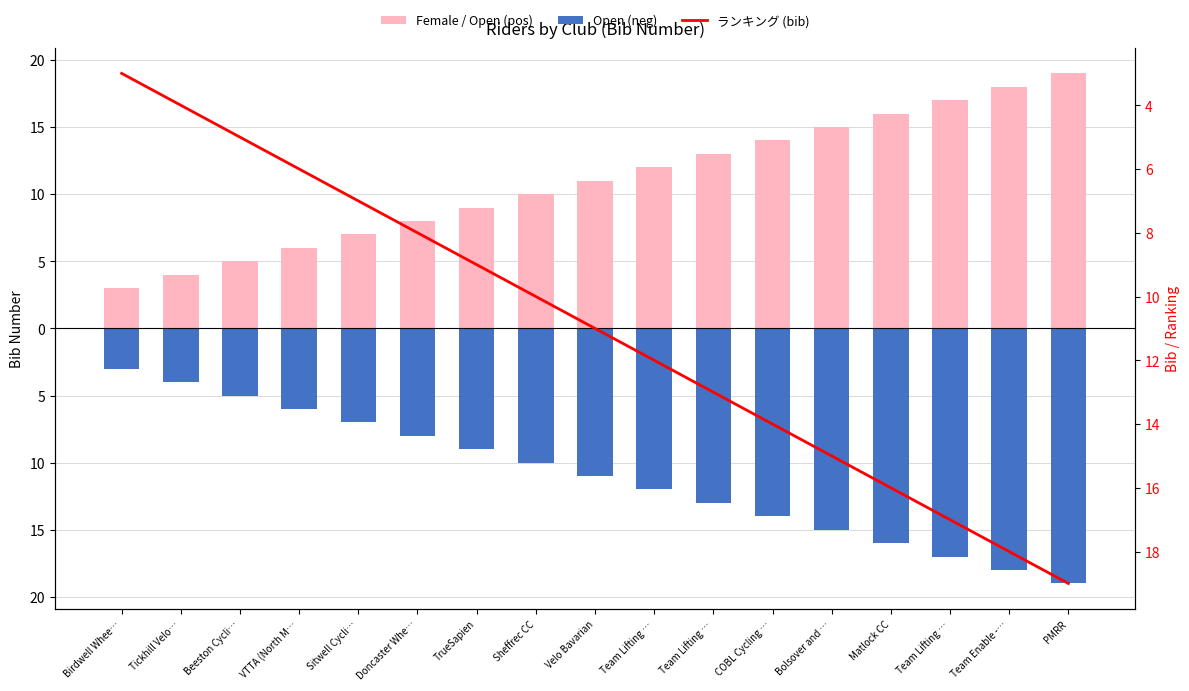

List the labels in order of ランキング (bib) value, smallest first.

Birdwell Whee…, Tickhill Velo…, Beeston Cycli…, VTTA (North M…, Sitwell Cycli…, Doncaster Whe…, TrueSapien, Sheffrec CC, Velo Bavarian, Team Lifting …, Team Lifting …, COBL Cycling …, Bolsover and …, Matlock CC, Team Lifting …, Team Enable -…, PMRR